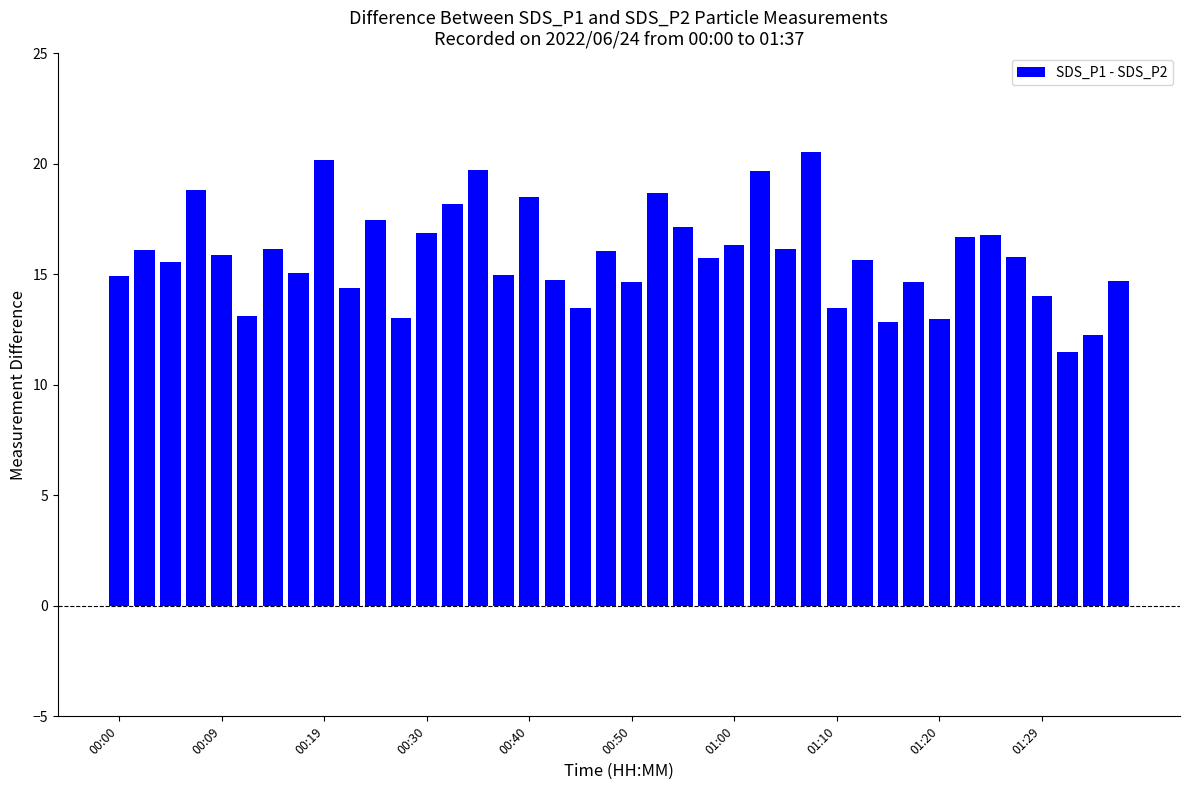

What is the greatest value displayed?

20.5